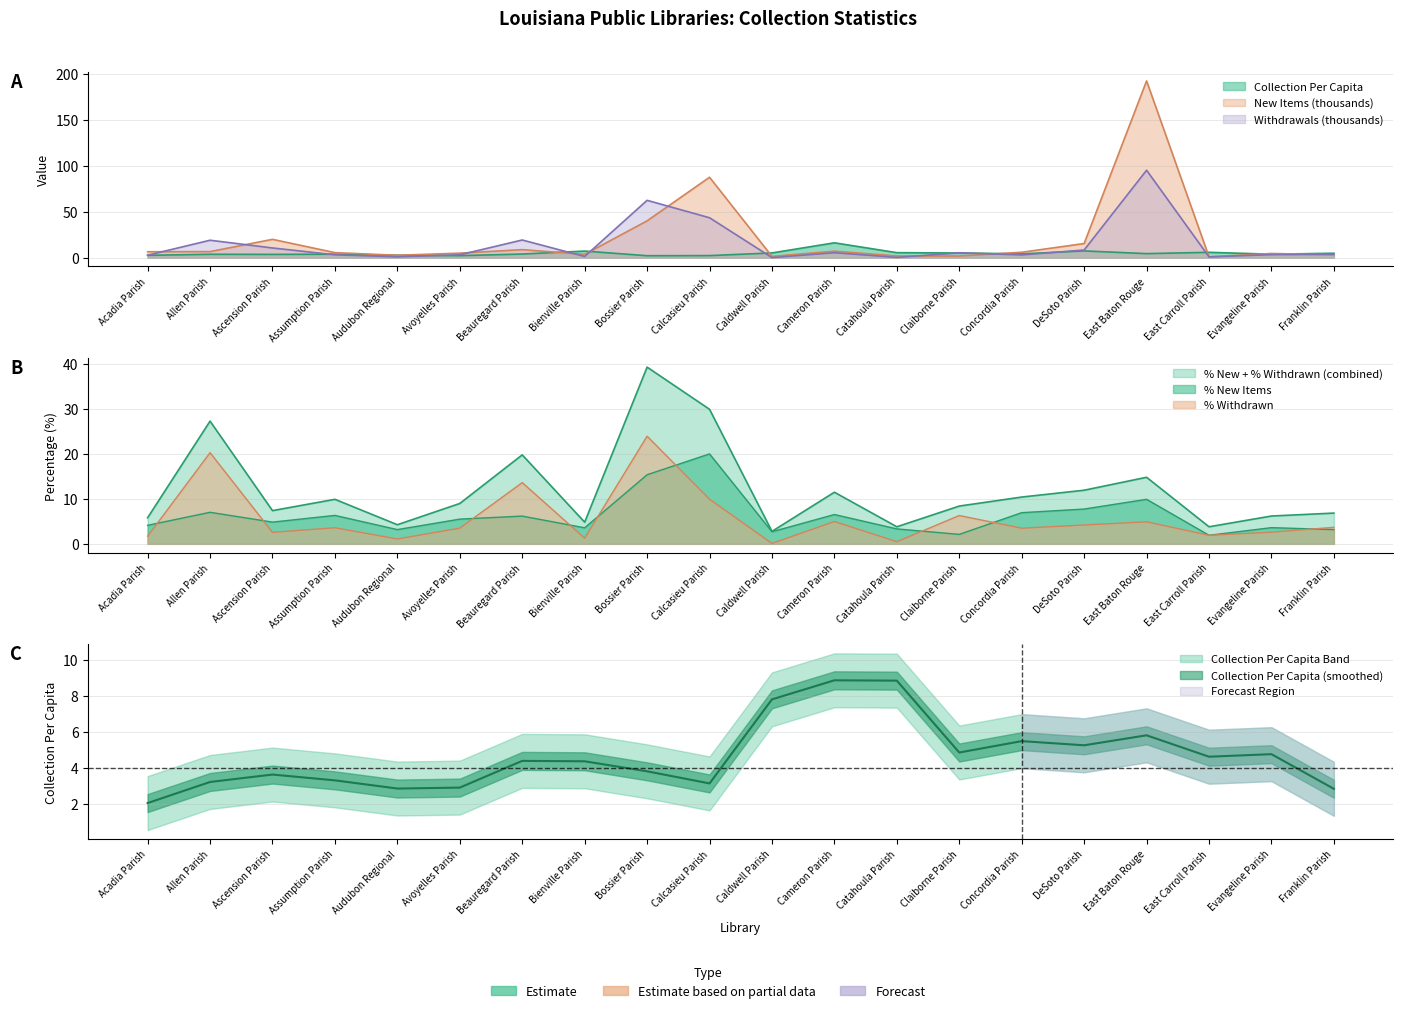

What is the sum of the Collection Per Capita values at Cameron Parish and DeSoto Parish?

23.4